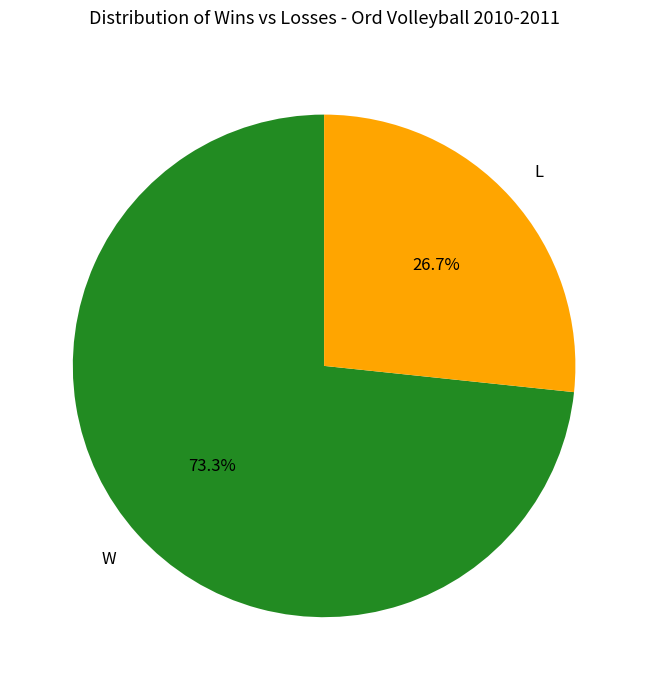

Is there a majority slice in this chart?

Yes